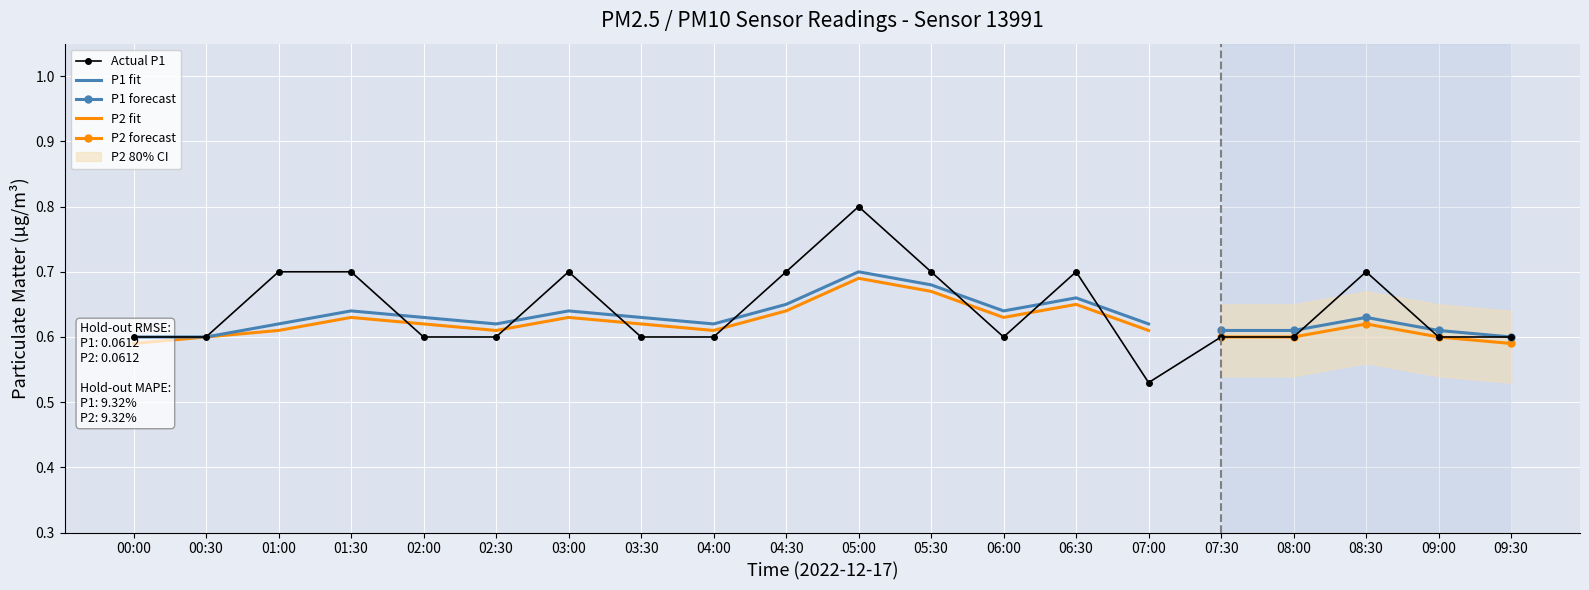

Reading left to right, transcribe all the data shown in this chart.

00:00=0.6	00:30=0.6	01:00=0.7	01:30=0.7	02:00=0.6	02:30=0.6	03:00=0.7	03:30=0.6	04:00=0.6	04:30=0.7	05:00=0.8	05:30=0.7	06:00=0.6	06:30=0.7	07:00=0.5	07:30=0.6	08:00=0.6	08:30=0.7	09:00=0.6	09:30=0.6